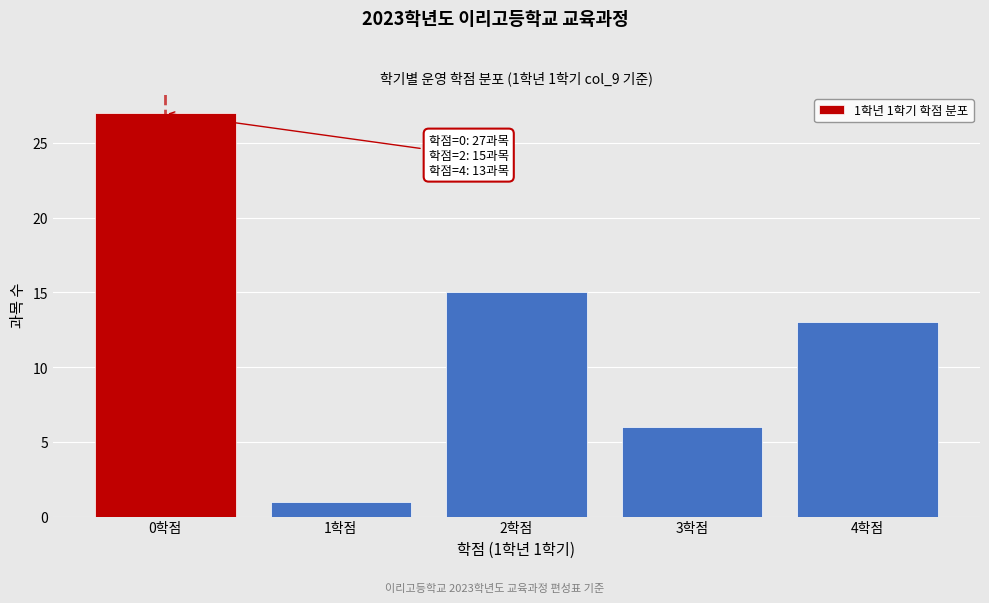

Reading left to right, what are all the values shown in this chart?

0학점=27	1학점=1	2학점=15	3학점=6	4학점=13